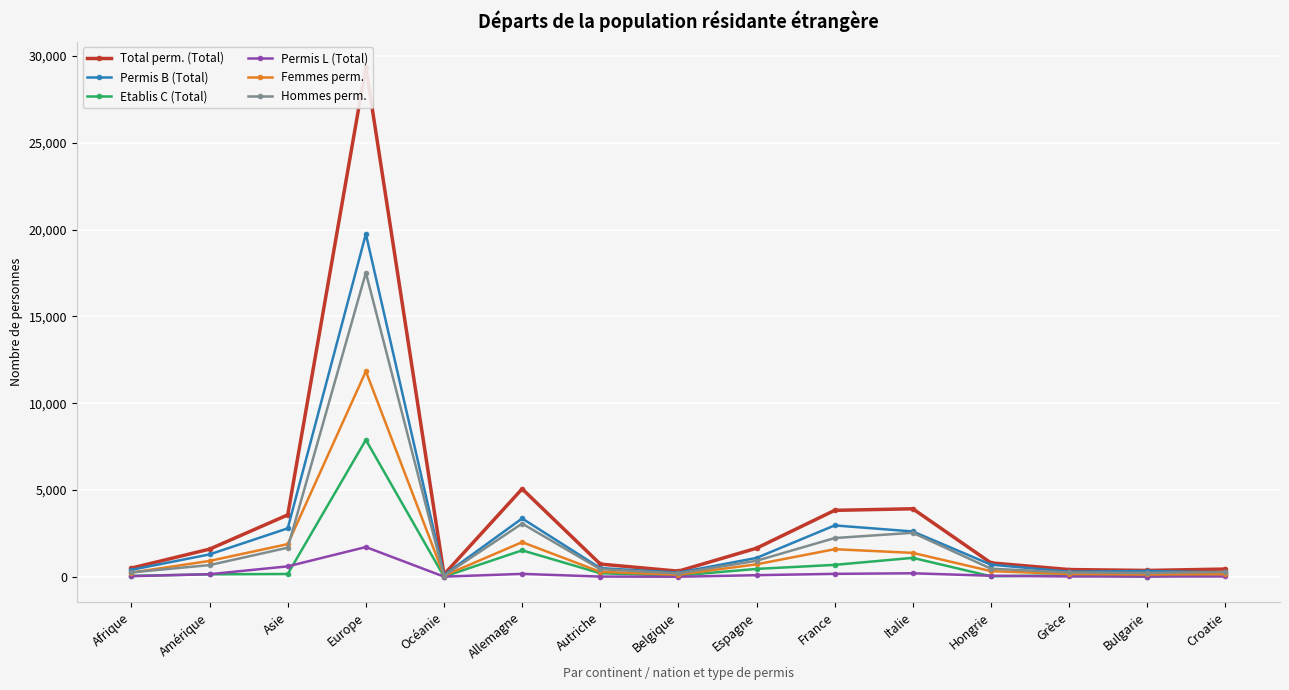

Rank the categories by Total perm. (Total) value from highest to lowest.

Europe, Allemagne, Italie, France, Asie, Espagne, Amérique, Hongrie, Autriche, Afrique, Croatie, Grèce, Bulgarie, Belgique, Océanie